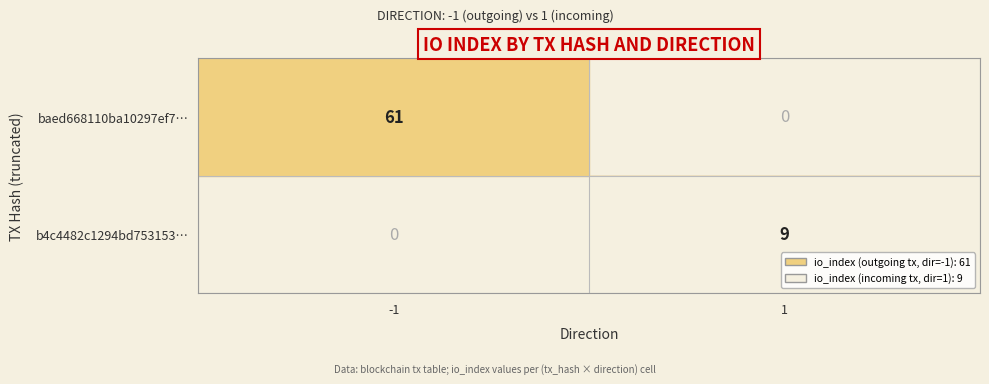

True or false: b4c4482c1294bd753153… has a value of 9 at 1.

True